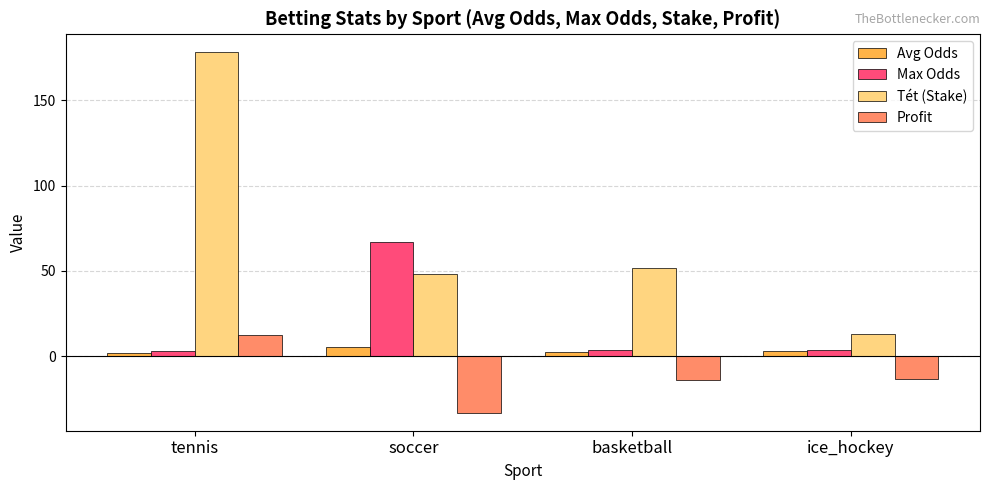

What value does the Avg Odds series have at soccer?

5.3